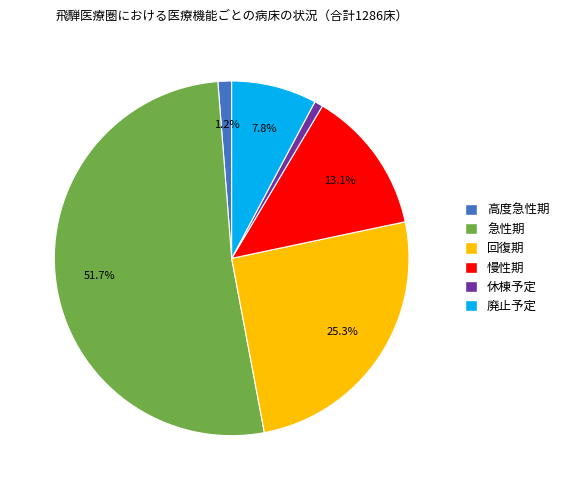

To the nearest percent, what portion does 回復期 represent?

25%